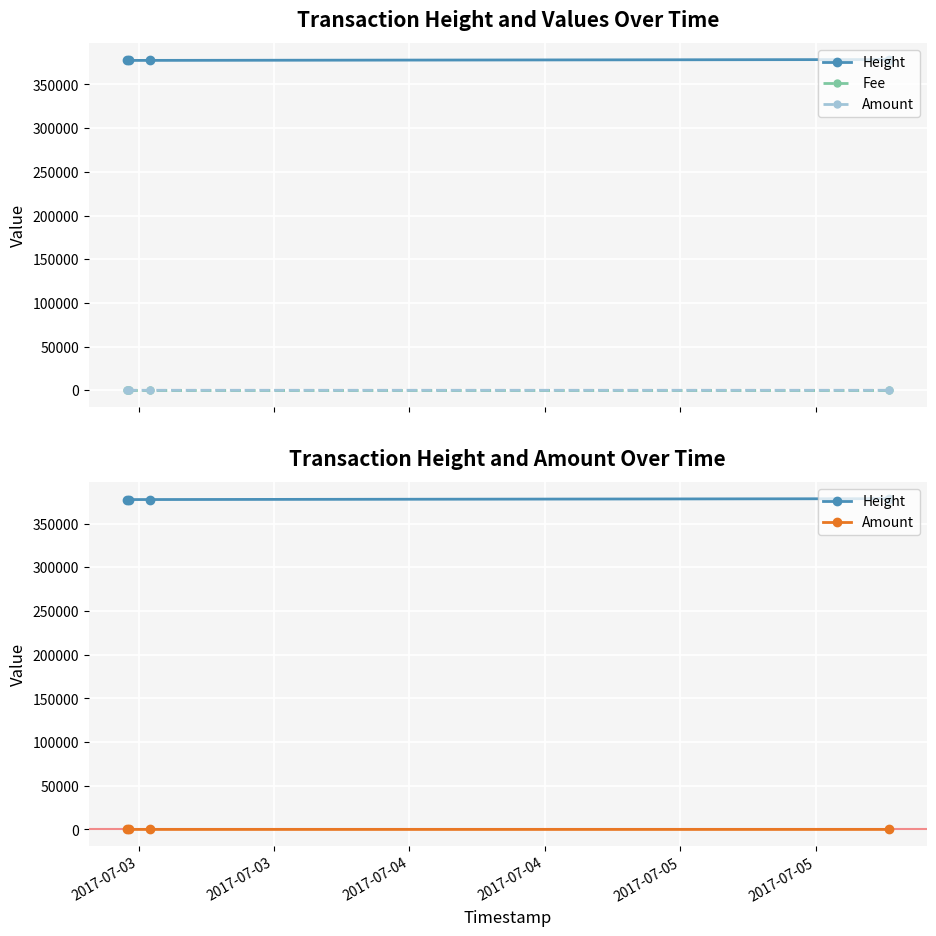

Reading left to right, extract all data points from this chart.

Height: 377563.0	377564.0	377597.0	378565.0
Fee: 1.0	1.0	1.0	1.0
Amount: 5.0	0.0	0.0	1.2